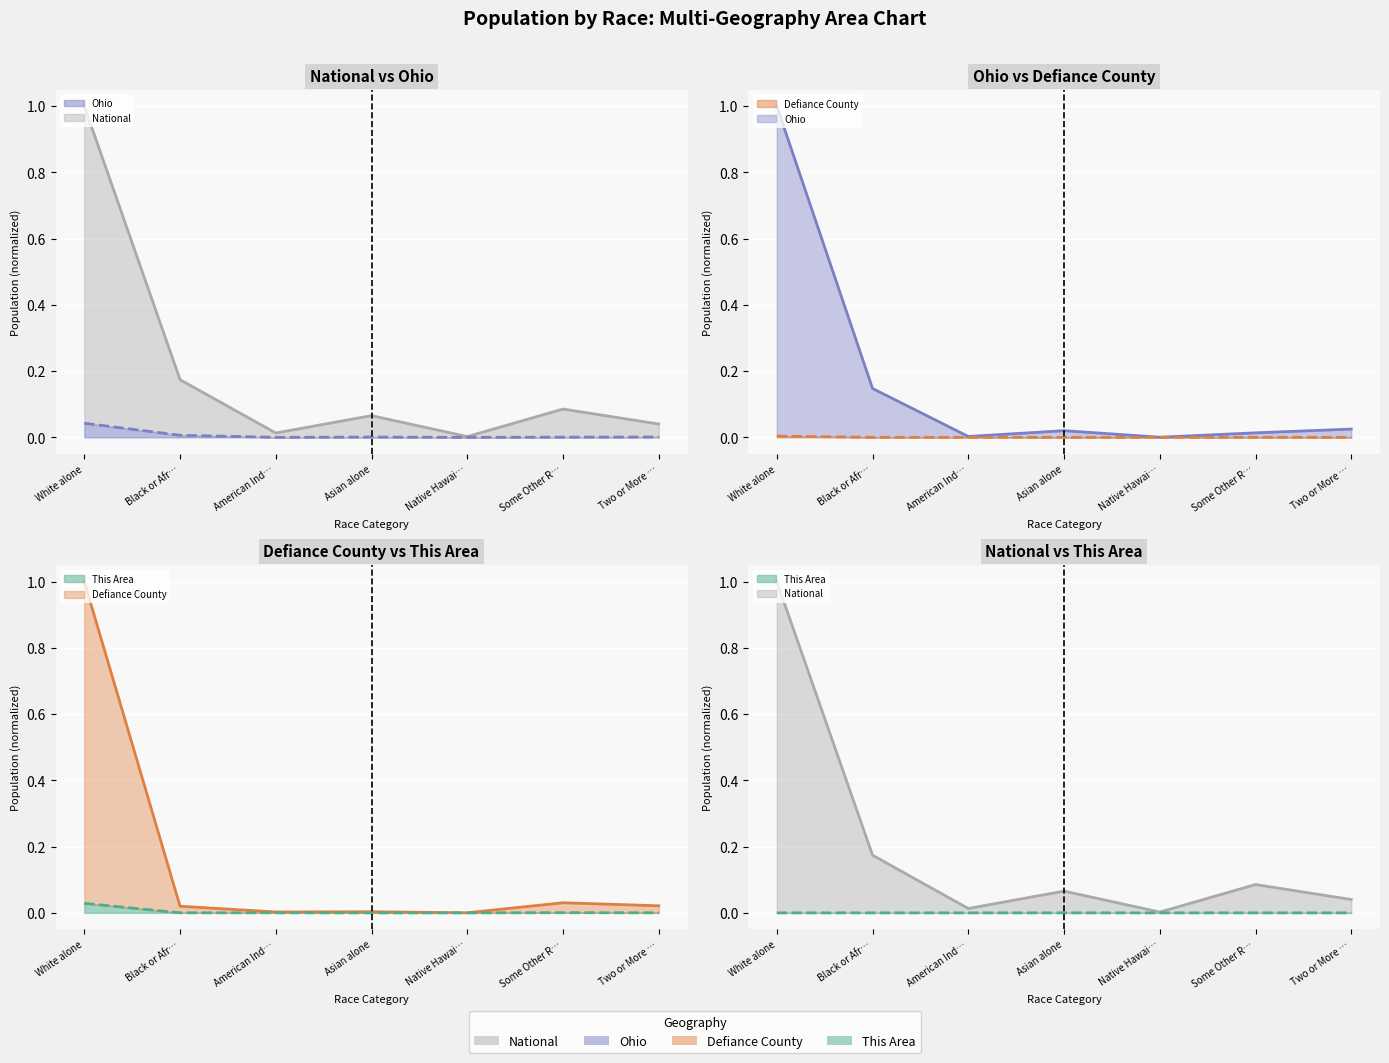

In National (line), how many points are higher than both neighbors (excluding endpoints)?

2